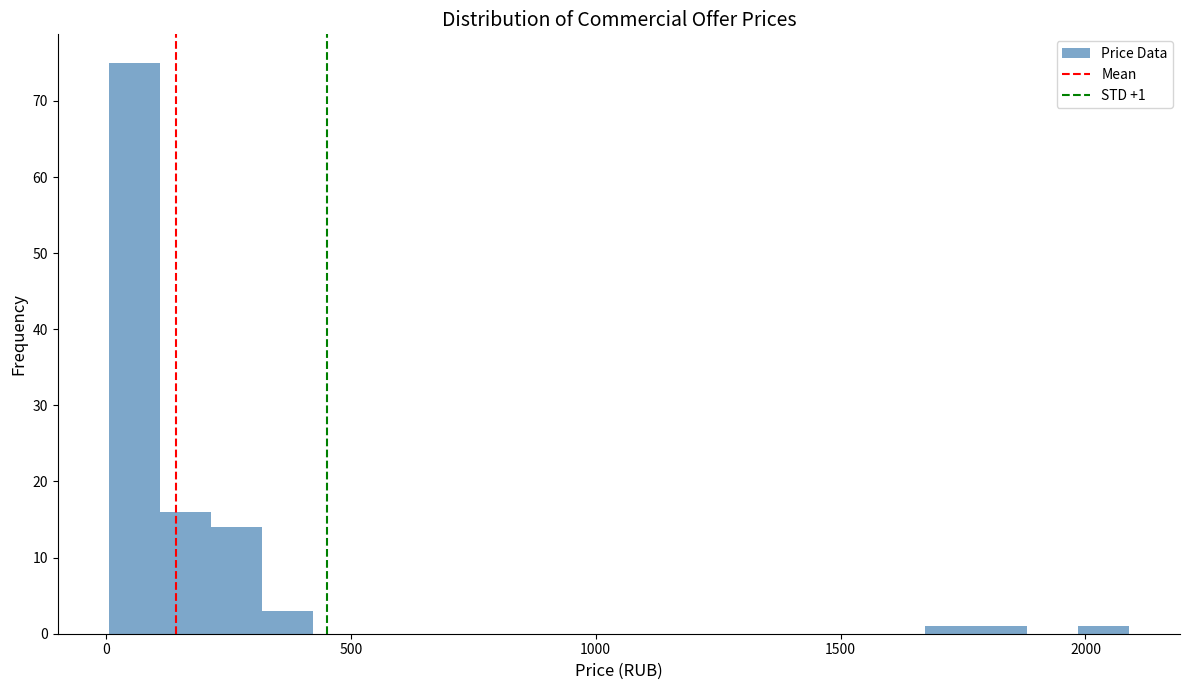

Read against the x-axis, roughly where is the centre of the tallest bar?

50